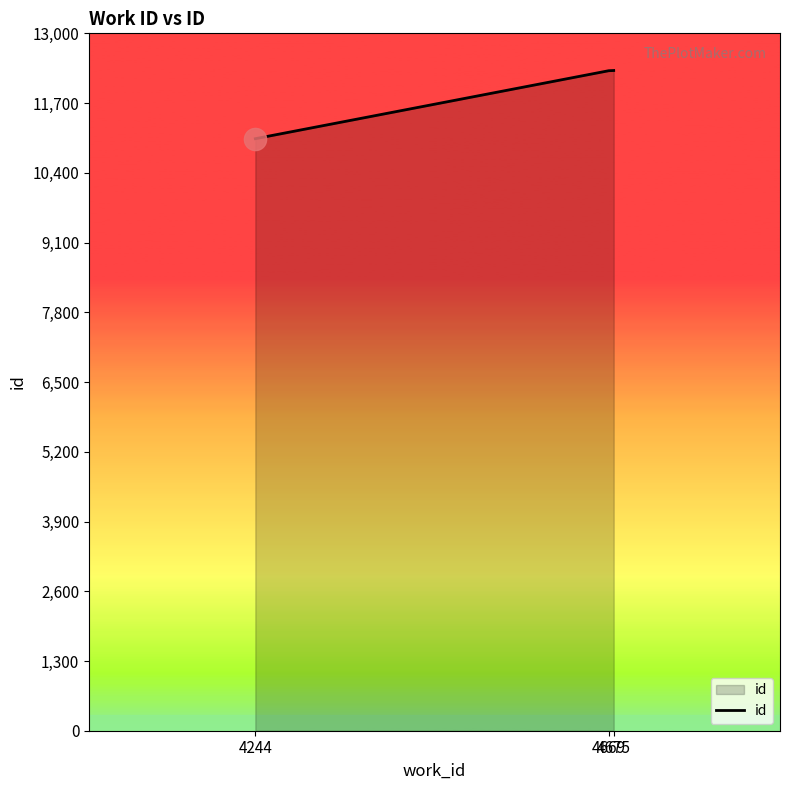

What is the average value?

11882